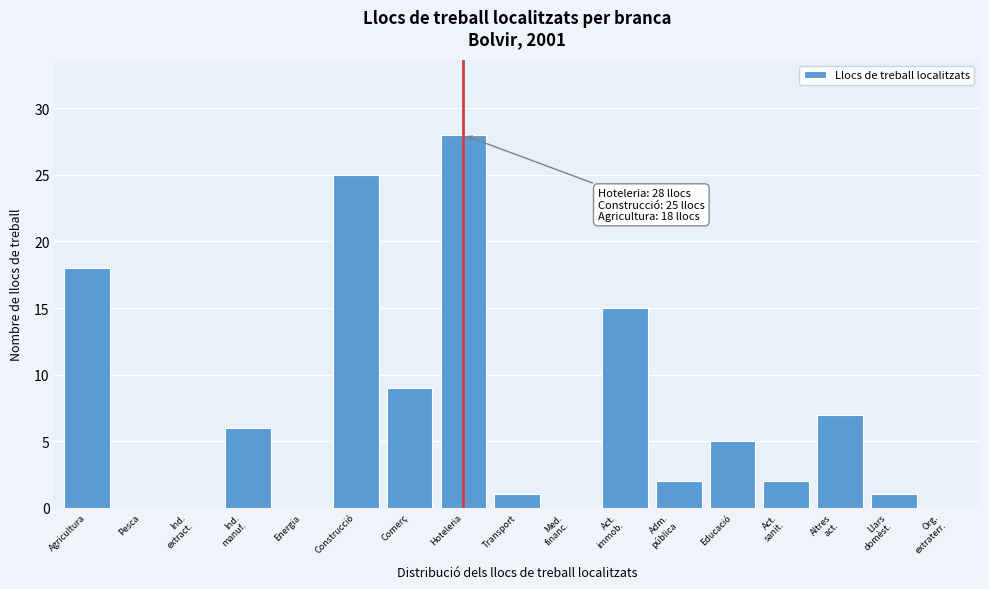

What is the sum of all values?

119